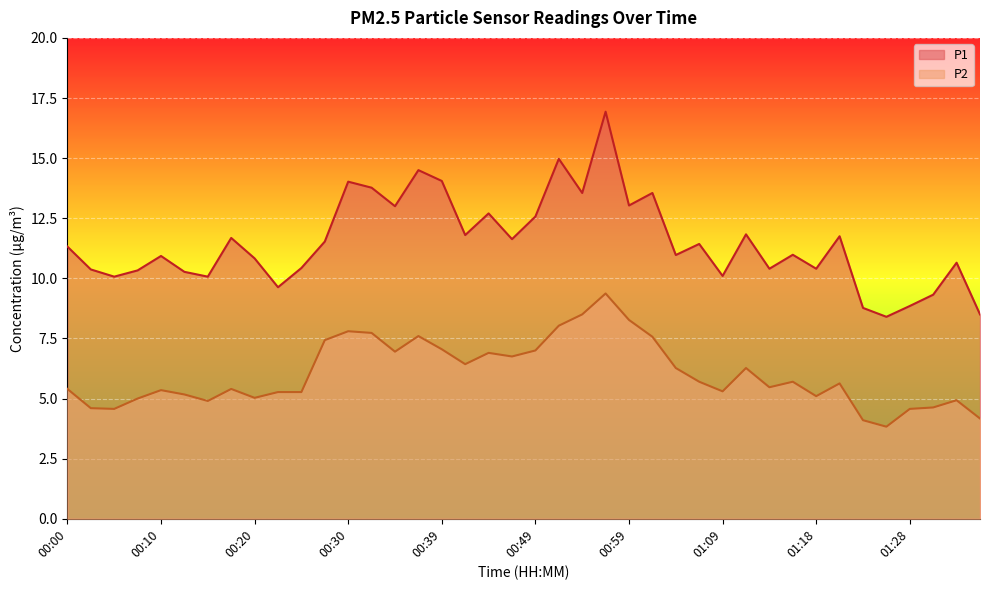

At which label does P2 first exceed 5?

00:00